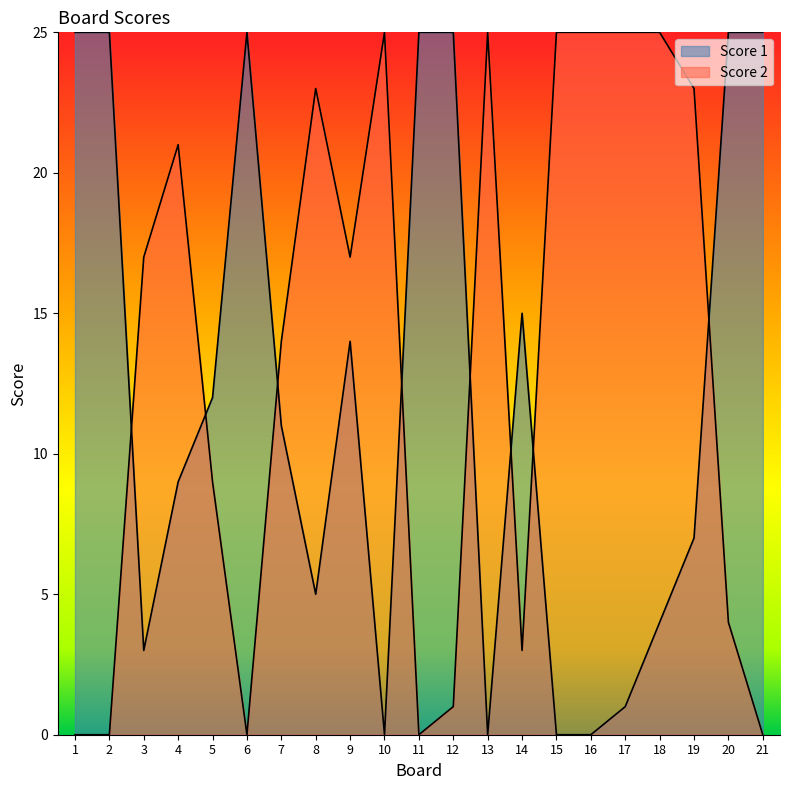

Which series ends up on top after the final intersection of Score 2 and Score 1?

Score 1